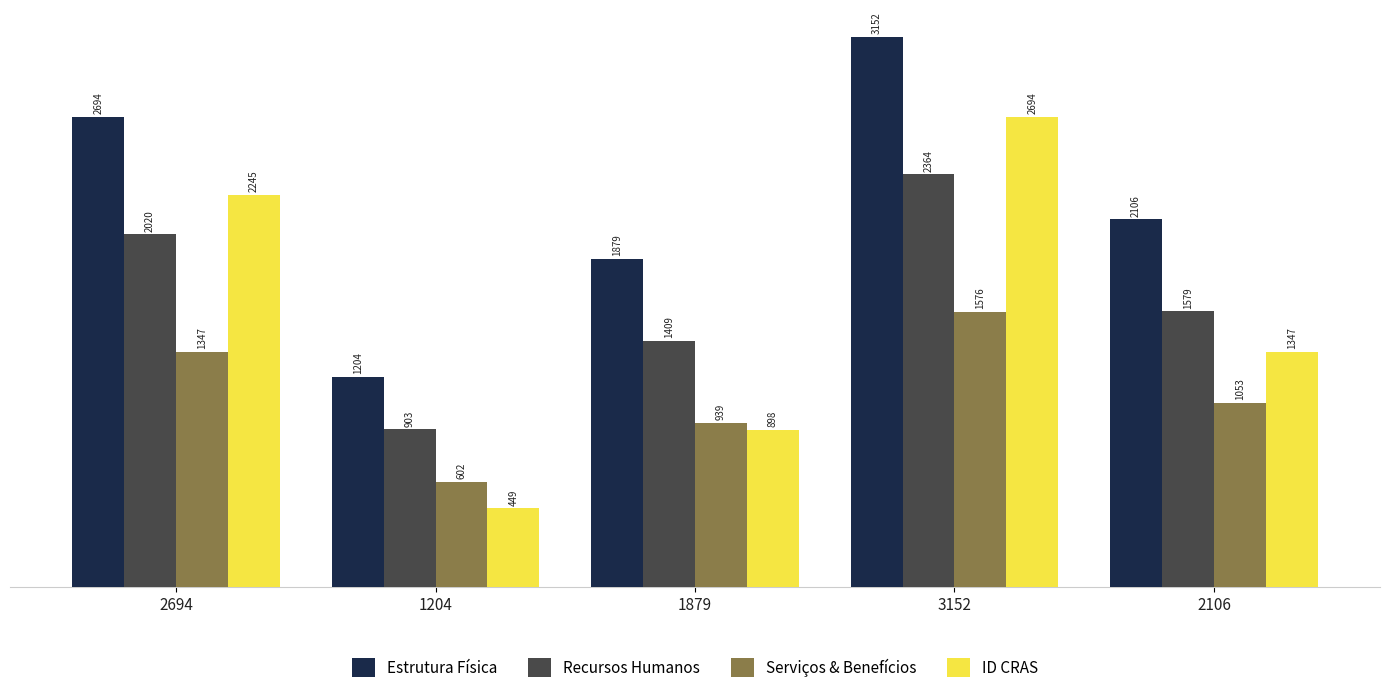

What is the lowest value of the Serviços & Benefícios series?

602